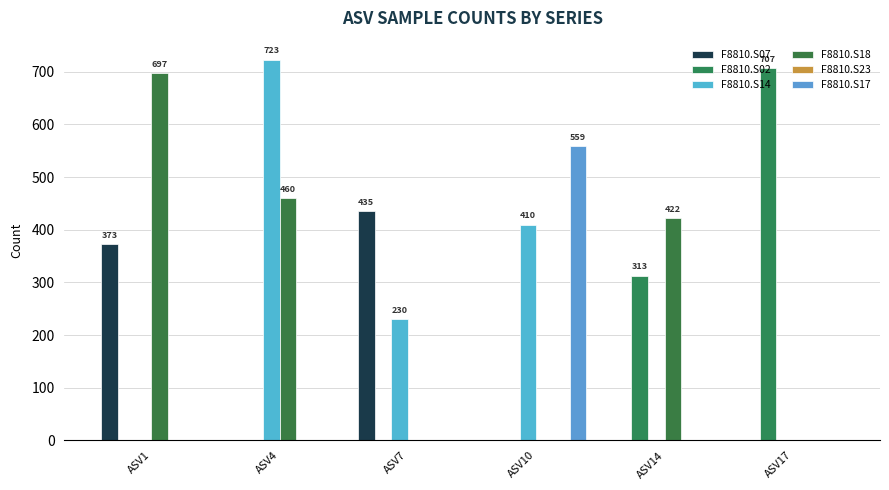

Is it true that F8810.S17 equals 0 at ASV4?

True